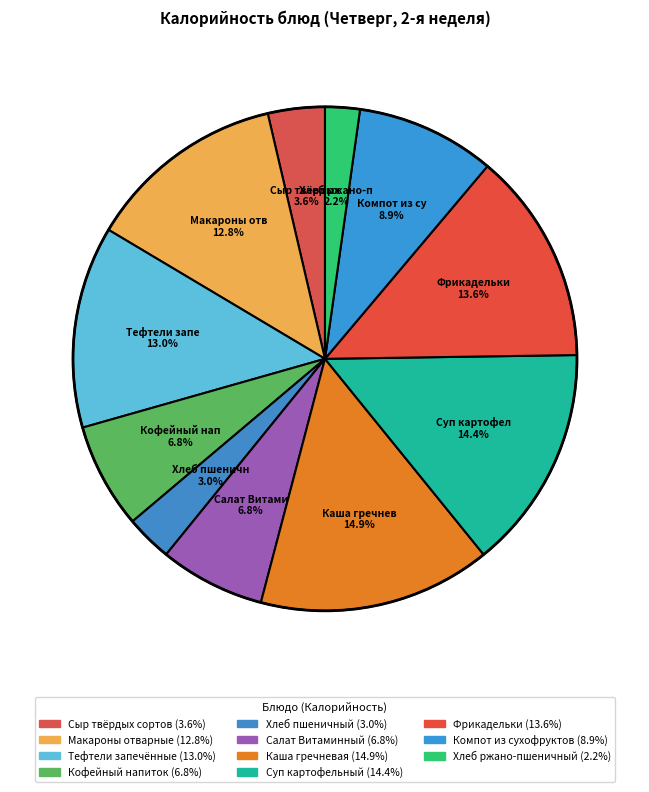

How many slices are in this pie chart?

11